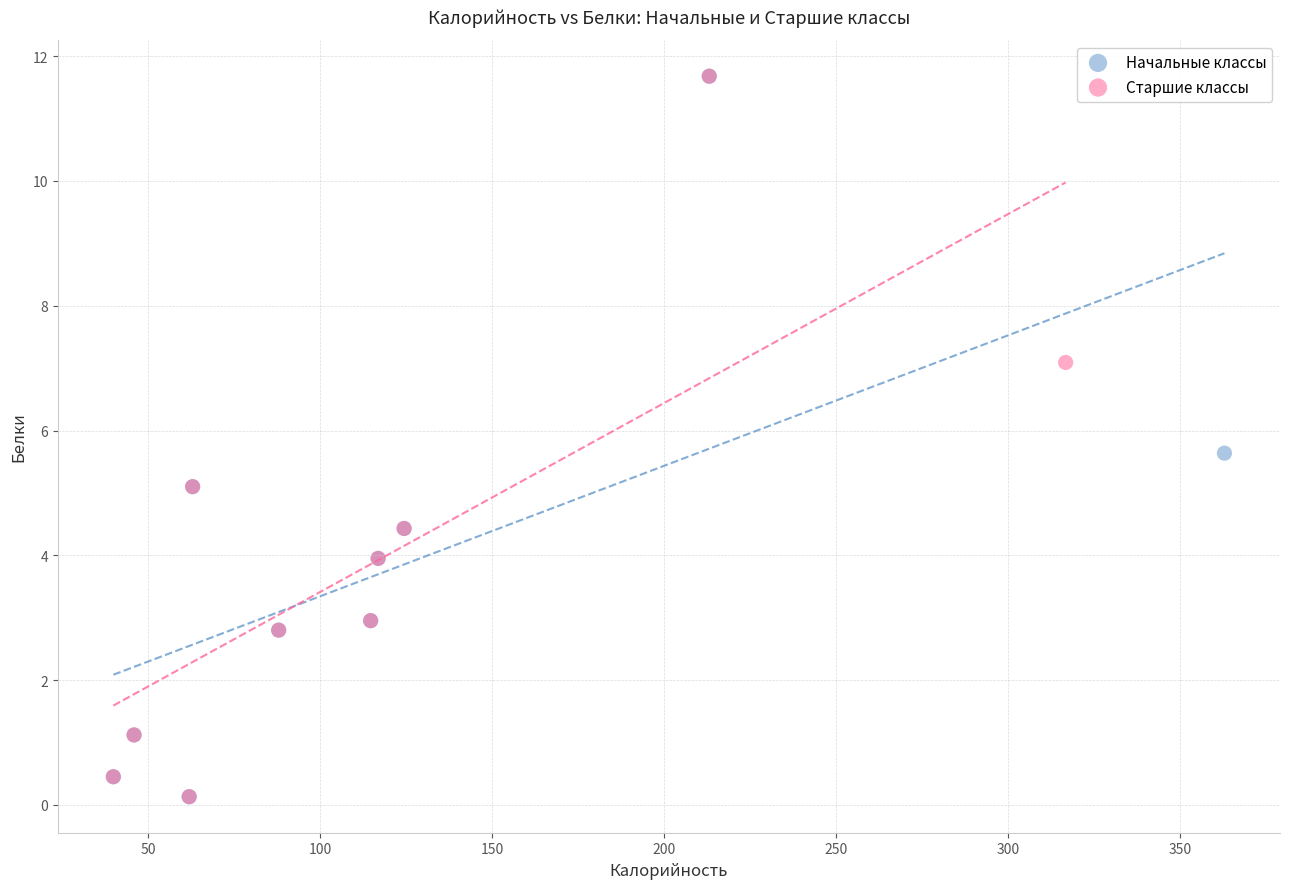

What are all the series names shown in the legend?

Начальные классы, Старшие классы